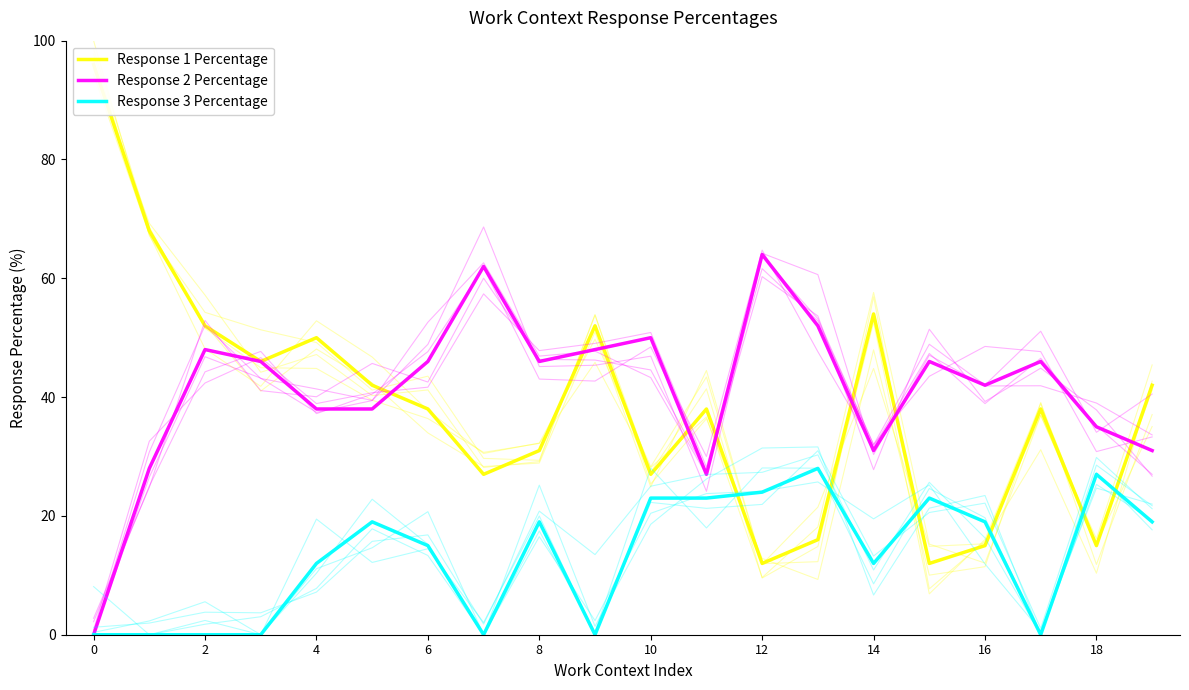

The value of Response 2 Percentage at 13 is 52. True or false?

True